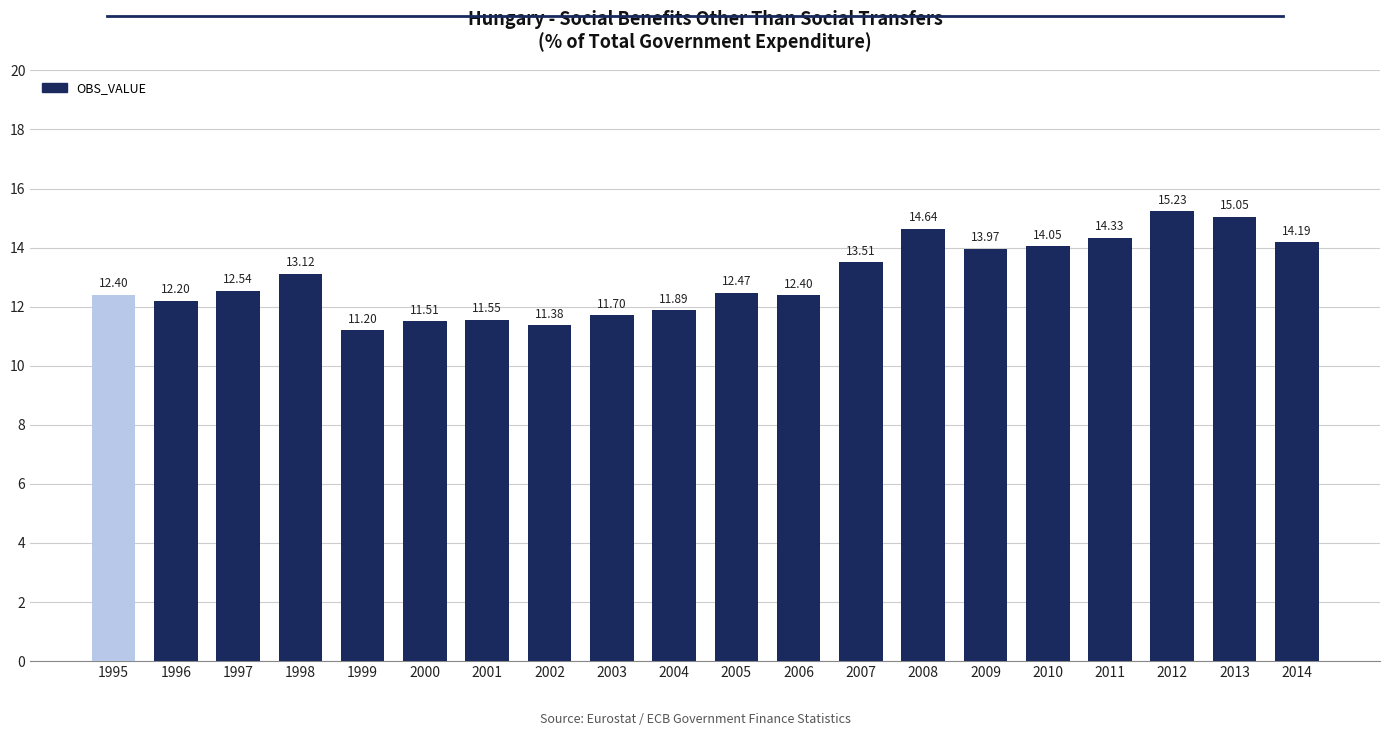

What is the difference between the values at 2004 and 2010?

2.2